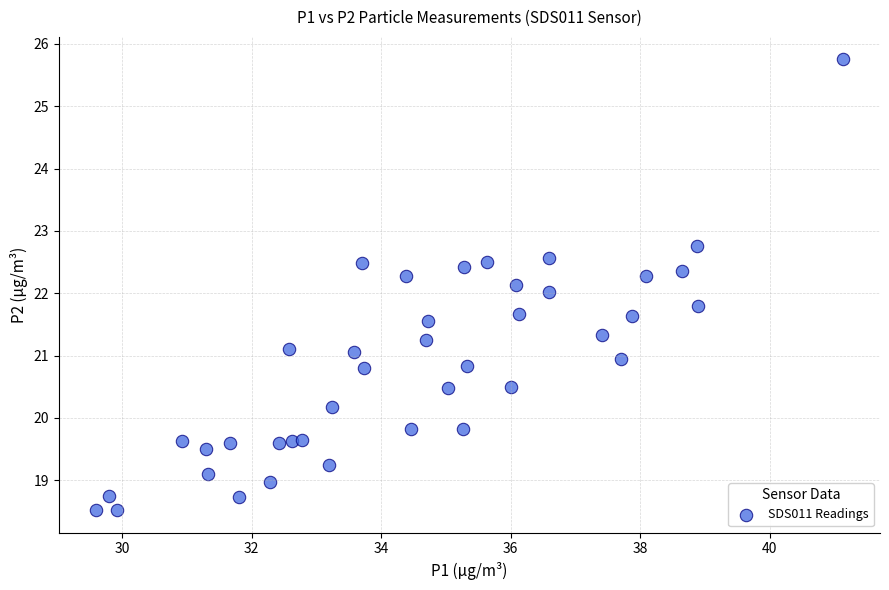

What is the range of Y values (max minus min)?

7.2